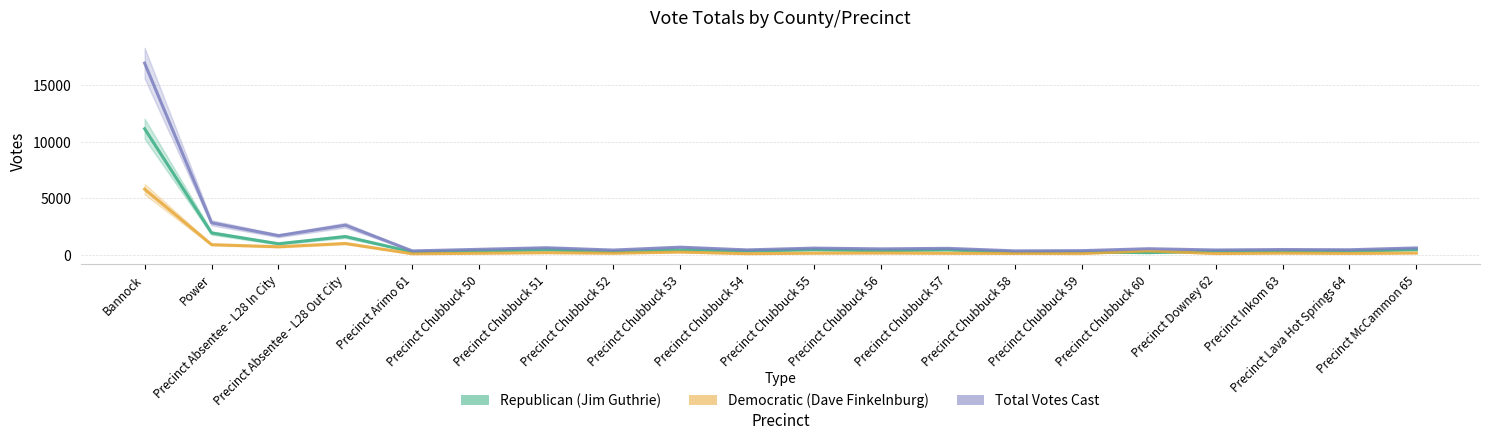

At which category does the chart reach its peak across all series?

Bannock